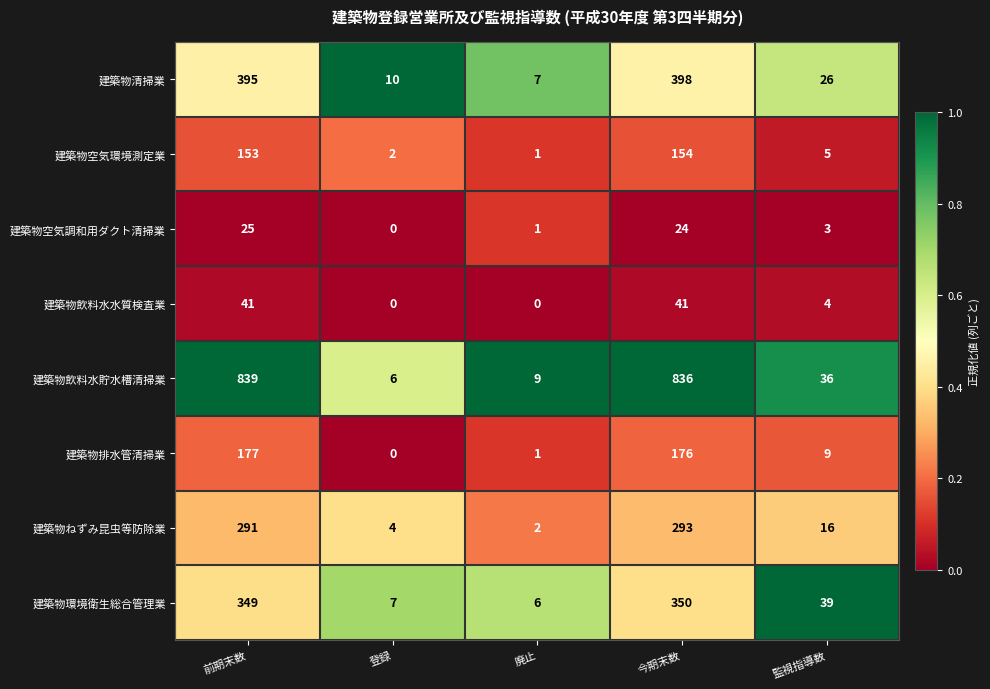

Rank the series by their maximum value, from lowest to highest.

建築物空気調和用ダクト清掃業, 建築物飲料水水質検査業, 建築物空気環境測定業, 建築物排水管清掃業, 建築物ねずみ昆虫等防除業, 建築物環境衛生総合管理業, 建築物清掃業, 建築物飲料水貯水槽清掃業